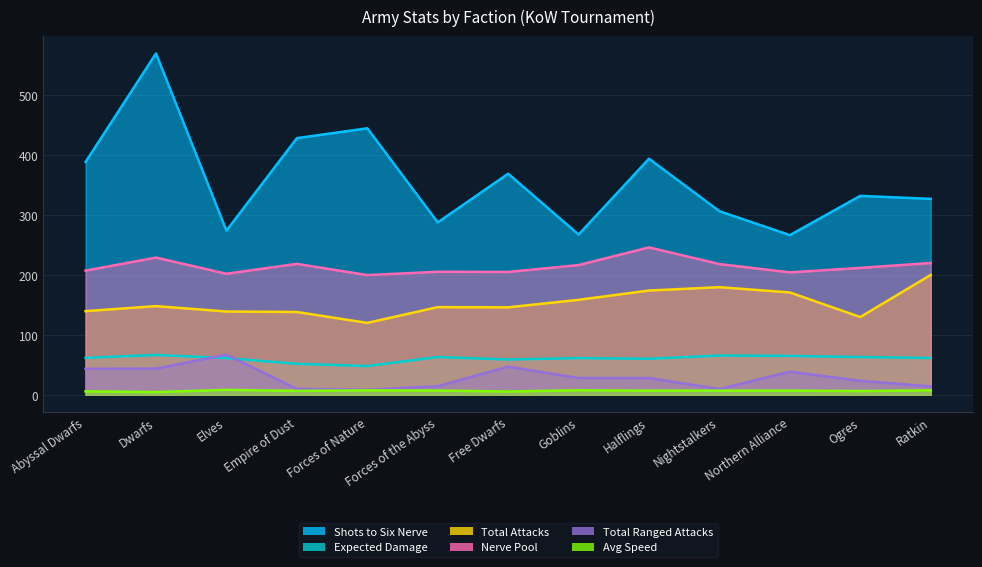

What is the value of the Total Attacks point at the 4th from the left?

138.2